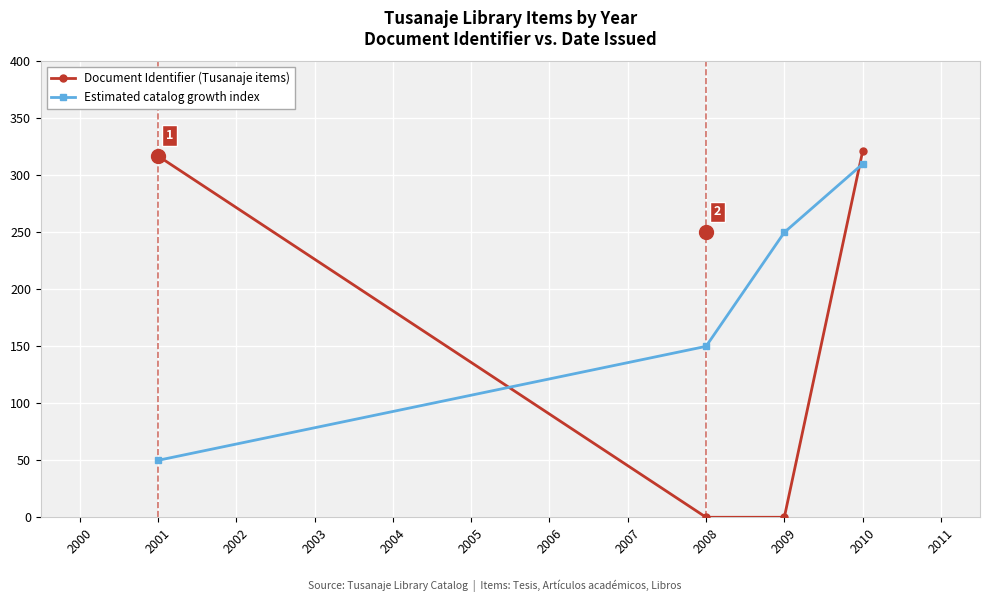

True or false: Document Identifier (Tusanaje items) has more than 0 interior local peaks.

False